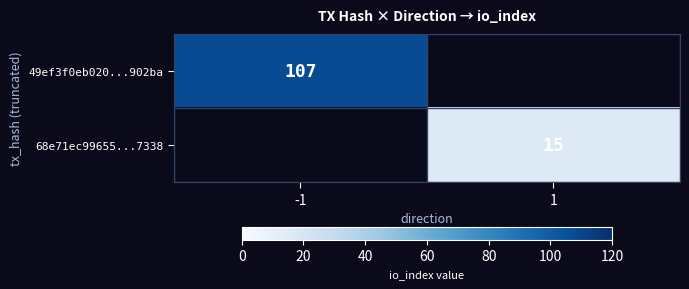

The 49ef3f0eb020...902ba series shows 54 at -1. True or false?

False